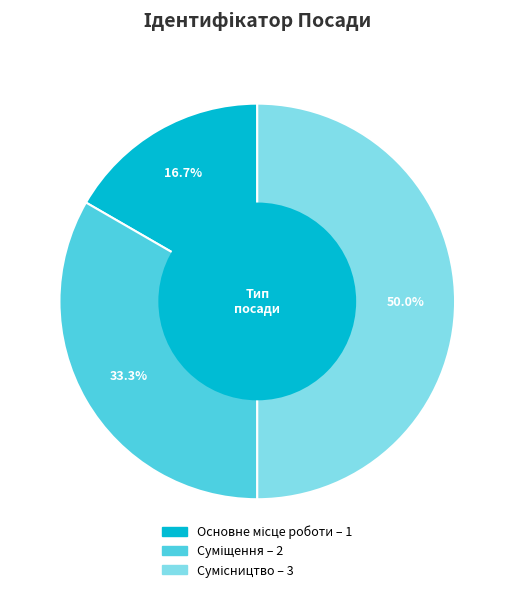

Which slice is the largest?

Сумісництво